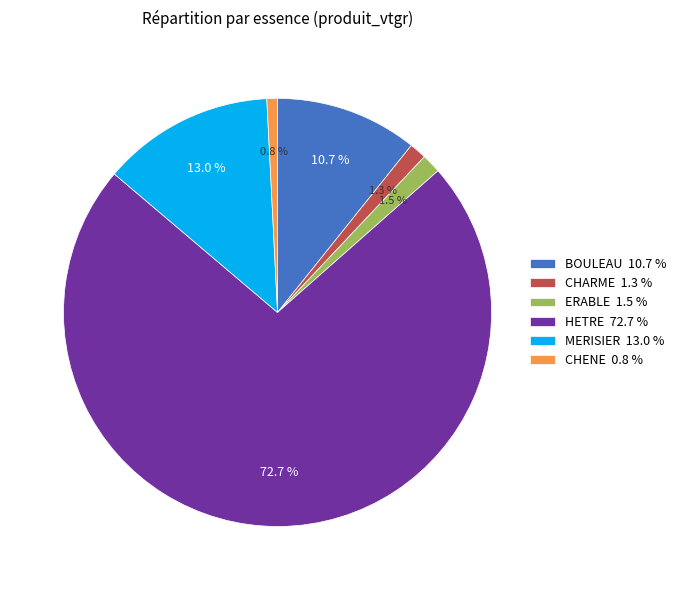

Which has a higher value, MERISIER or CHARME?

MERISIER